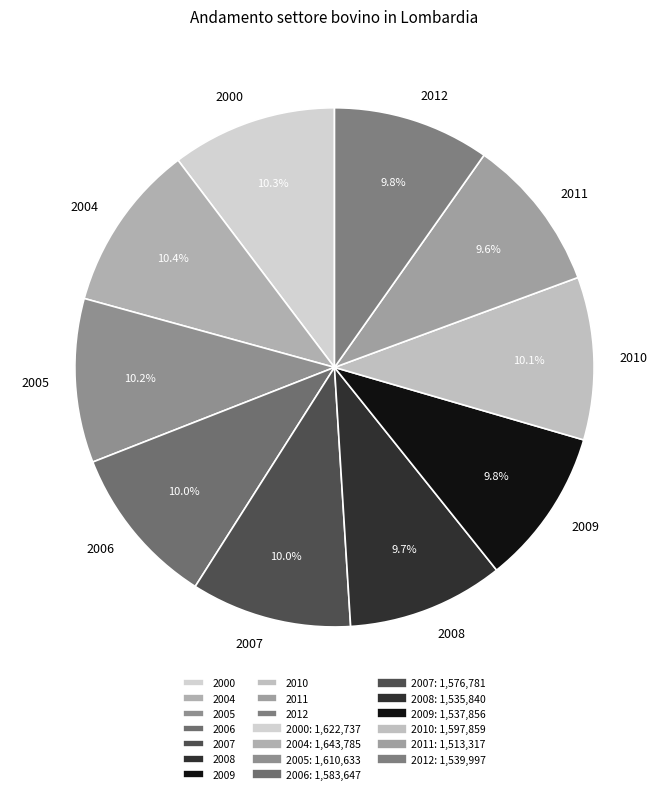

Is the sum of 2009 and 2012 greater than half?

No